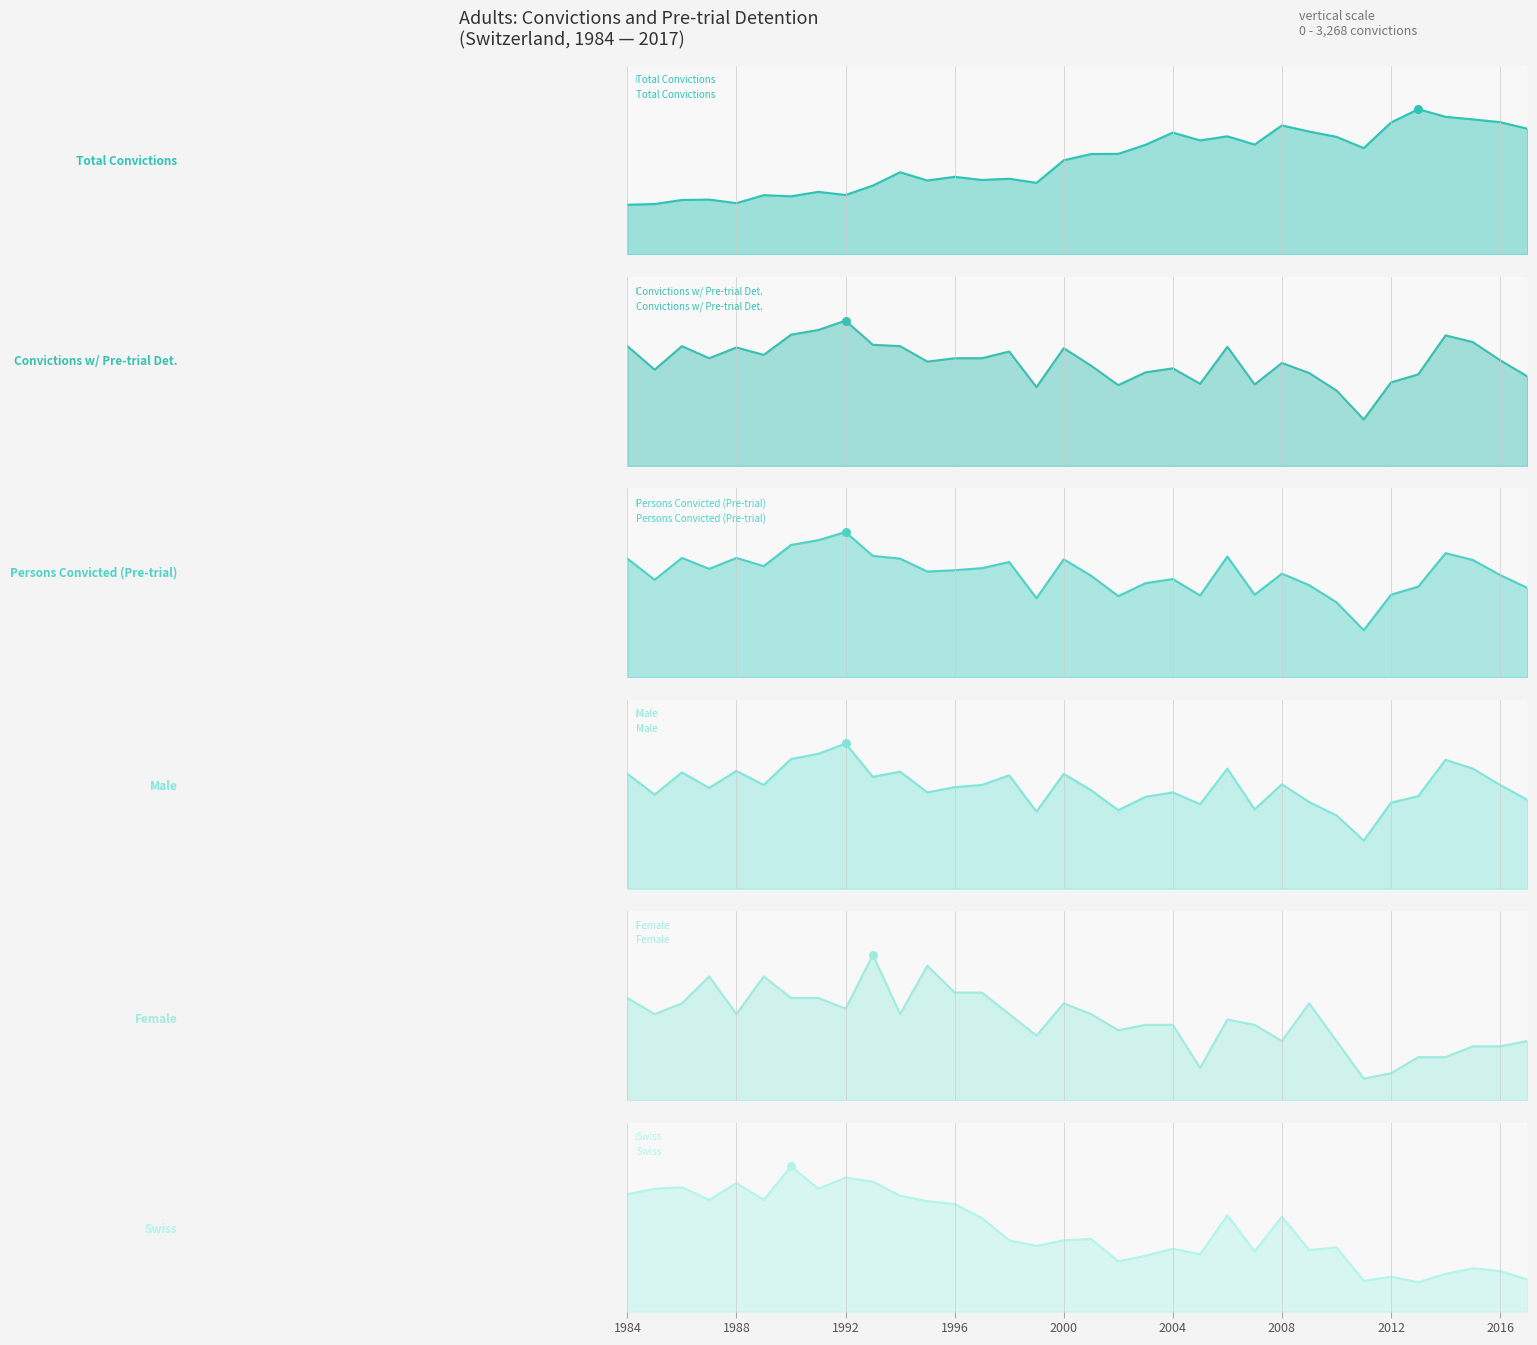

Which series has the largest total across all categories?

Total Convictions